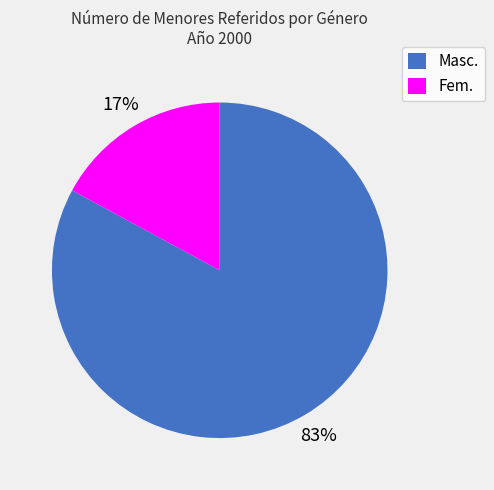

How many segments does this pie chart have?

2